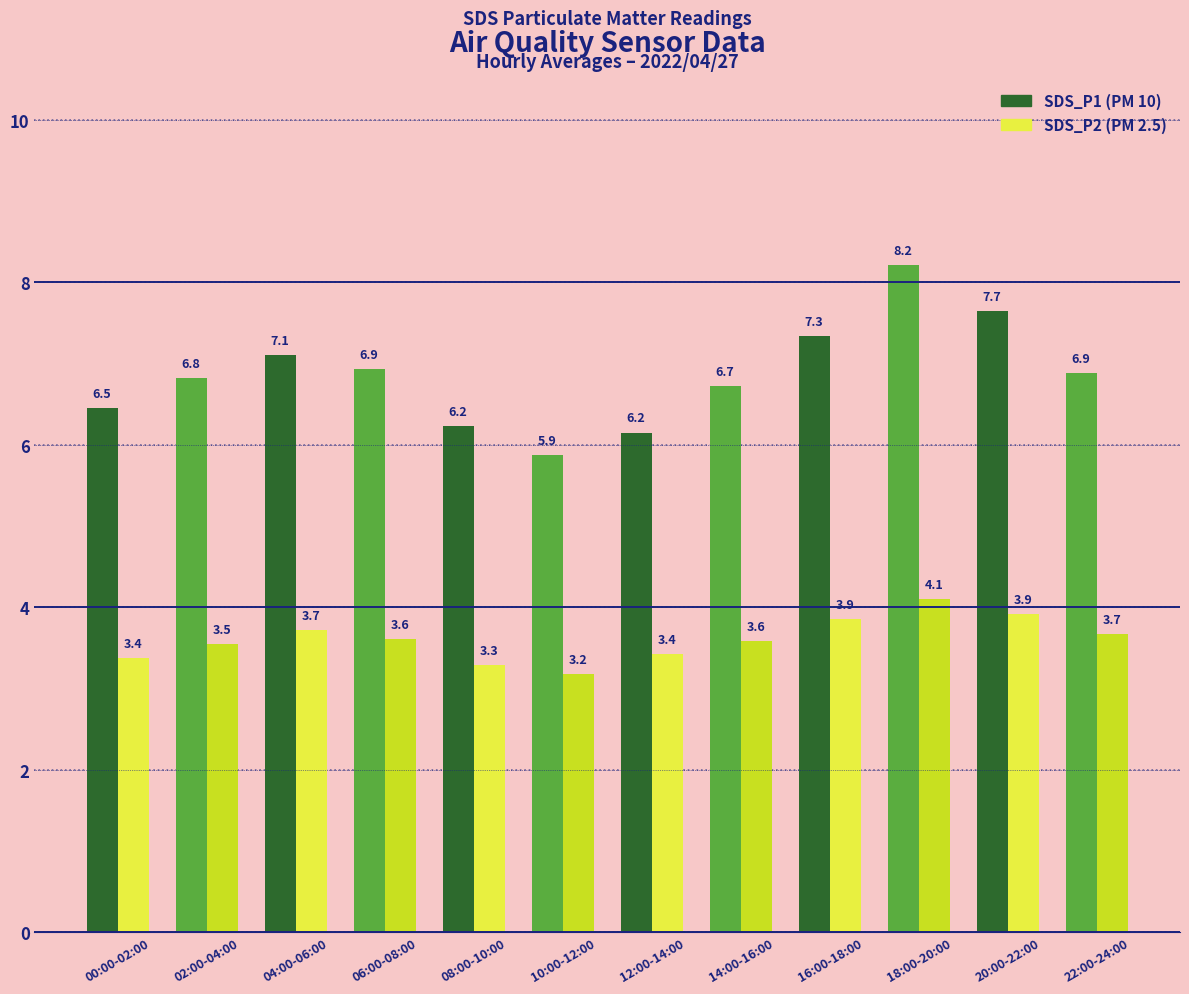

What is the minimum value shown in the chart?

3.2